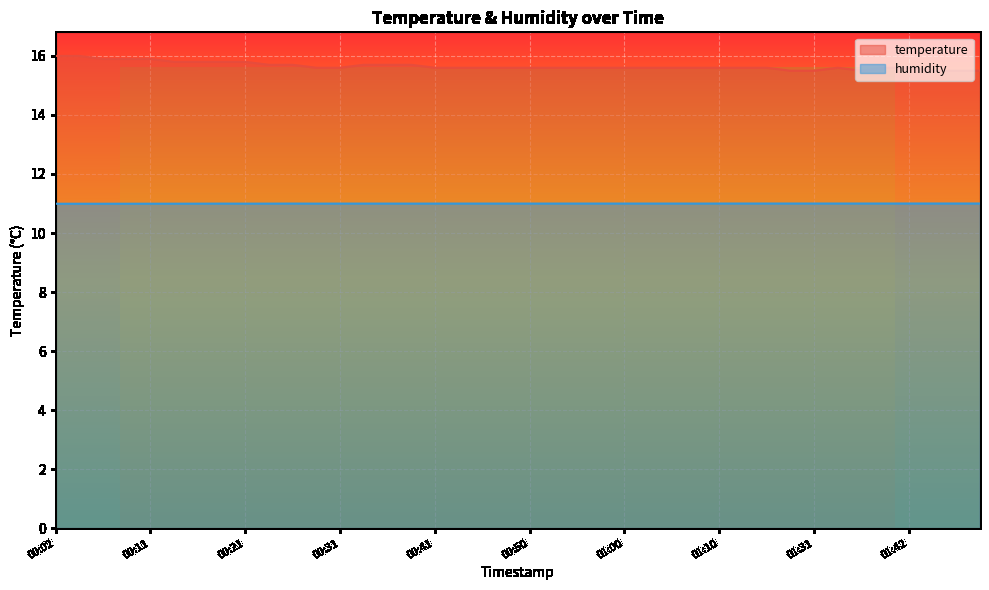

What is the highest value of the humidity series?

11.0